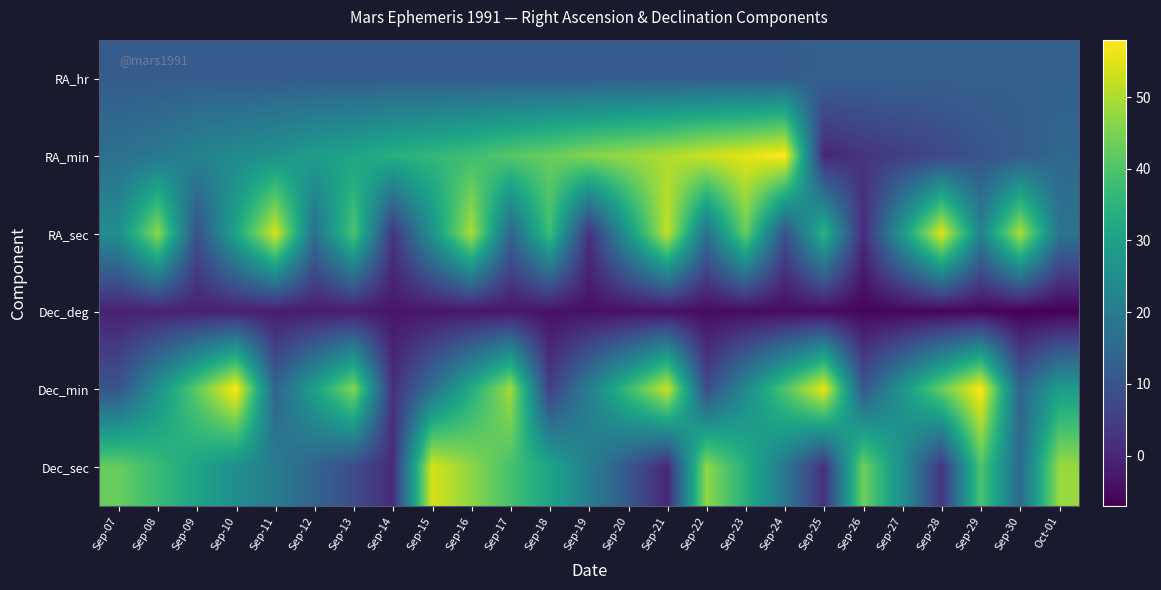

Reading left to right, extract all data points from this chart.

RA_hr: Sep-07=12	Sep-08=12	Sep-09=12	Sep-10=12	Sep-11=12	Sep-12=12	Sep-13=12	Sep-14=12	Sep-15=12	Sep-16=12	Sep-17=12	Sep-18=12	Sep-19=12	Sep-20=12	Sep-21=12	Sep-22=12	Sep-23=12	Sep-24=12	Sep-25=13	Sep-26=13	Sep-27=13	Sep-28=13	Sep-29=13	Sep-30=13	Oct-01=13
RA_min: Sep-07=17	Sep-08=19	Sep-09=22	Sep-10=24	Sep-11=26	Sep-12=29	Sep-13=31	Sep-14=34	Sep-15=36	Sep-16=38	Sep-17=41	Sep-18=43	Sep-19=46	Sep-20=48	Sep-21=50	Sep-22=53	Sep-23=55	Sep-24=58	Sep-25=0	Sep-26=3	Sep-27=5	Sep-28=7	Sep-29=10	Sep-30=12	Oct-01=15
RA_sec: Sep-07=25	Sep-08=47	Sep-09=9	Sep-10=31	Sep-11=54	Sep-12=17	Sep-13=40	Sep-14=3	Sep-15=26	Sep-16=50	Sep-17=14	Sep-18=38	Sep-19=2	Sep-20=27	Sep-21=52	Sep-22=17	Sep-23=43	Sep-24=9	Sep-25=35	Sep-26=1	Sep-27=28	Sep-28=55	Sep-29=22	Sep-30=50	Oct-01=18
Dec_deg: Sep-07=-1	Sep-08=-1	Sep-09=-1	Sep-10=-1	Sep-11=-2	Sep-12=-2	Sep-13=-2	Sep-14=-3	Sep-15=-3	Sep-16=-3	Sep-17=-3	Sep-18=-4	Sep-19=-4	Sep-20=-4	Sep-21=-4	Sep-22=-5	Sep-23=-5	Sep-24=-5	Sep-25=-5	Sep-26=-6	Sep-27=-6	Sep-28=-6	Sep-29=-6	Sep-30=-7	Oct-01=-7
Dec_min: Sep-07=10	Sep-08=26	Sep-09=42	Sep-10=58	Sep-11=14	Sep-12=30	Sep-13=46	Sep-14=2	Sep-15=17	Sep-16=33	Sep-17=49	Sep-18=5	Sep-19=21	Sep-20=37	Sep-21=53	Sep-22=8	Sep-23=24	Sep-24=40	Sep-25=56	Sep-26=11	Sep-27=27	Sep-28=43	Sep-29=58	Sep-30=14	Oct-01=29
Dec_sec: Sep-07=43	Sep-08=37	Sep-09=31	Sep-10=25	Sep-11=20	Sep-12=14	Sep-13=8	Sep-14=1	Sep-15=54	Sep-16=47	Sep-17=39	Sep-18=31	Sep-19=21	Sep-20=11	Sep-21=0	Sep-22=47	Sep-23=34	Sep-24=19	Sep-25=2	Sep-26=44	Sep-27=25	Sep-28=3	Sep-29=40	Sep-30=15	Oct-01=48